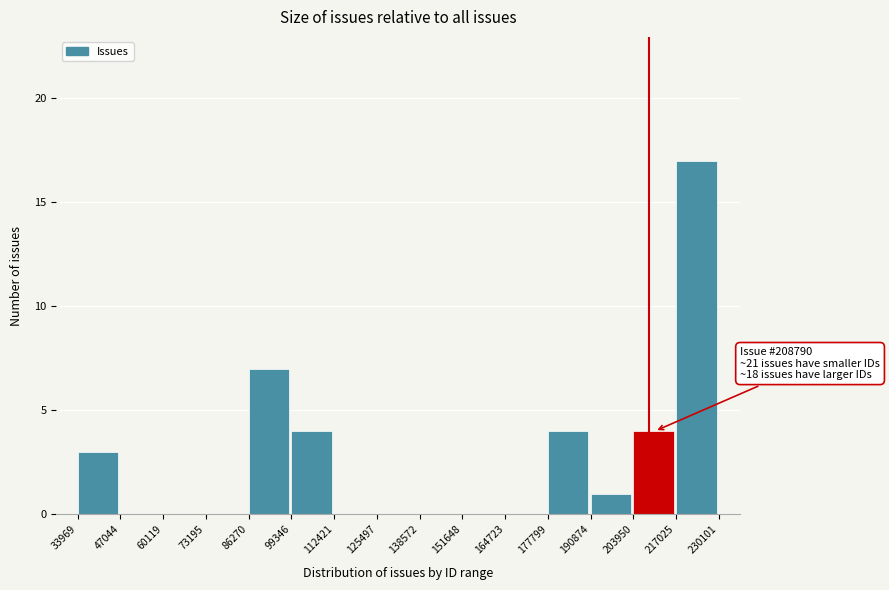

Which range on the x-axis has the tallest bar?

217025 to 230101